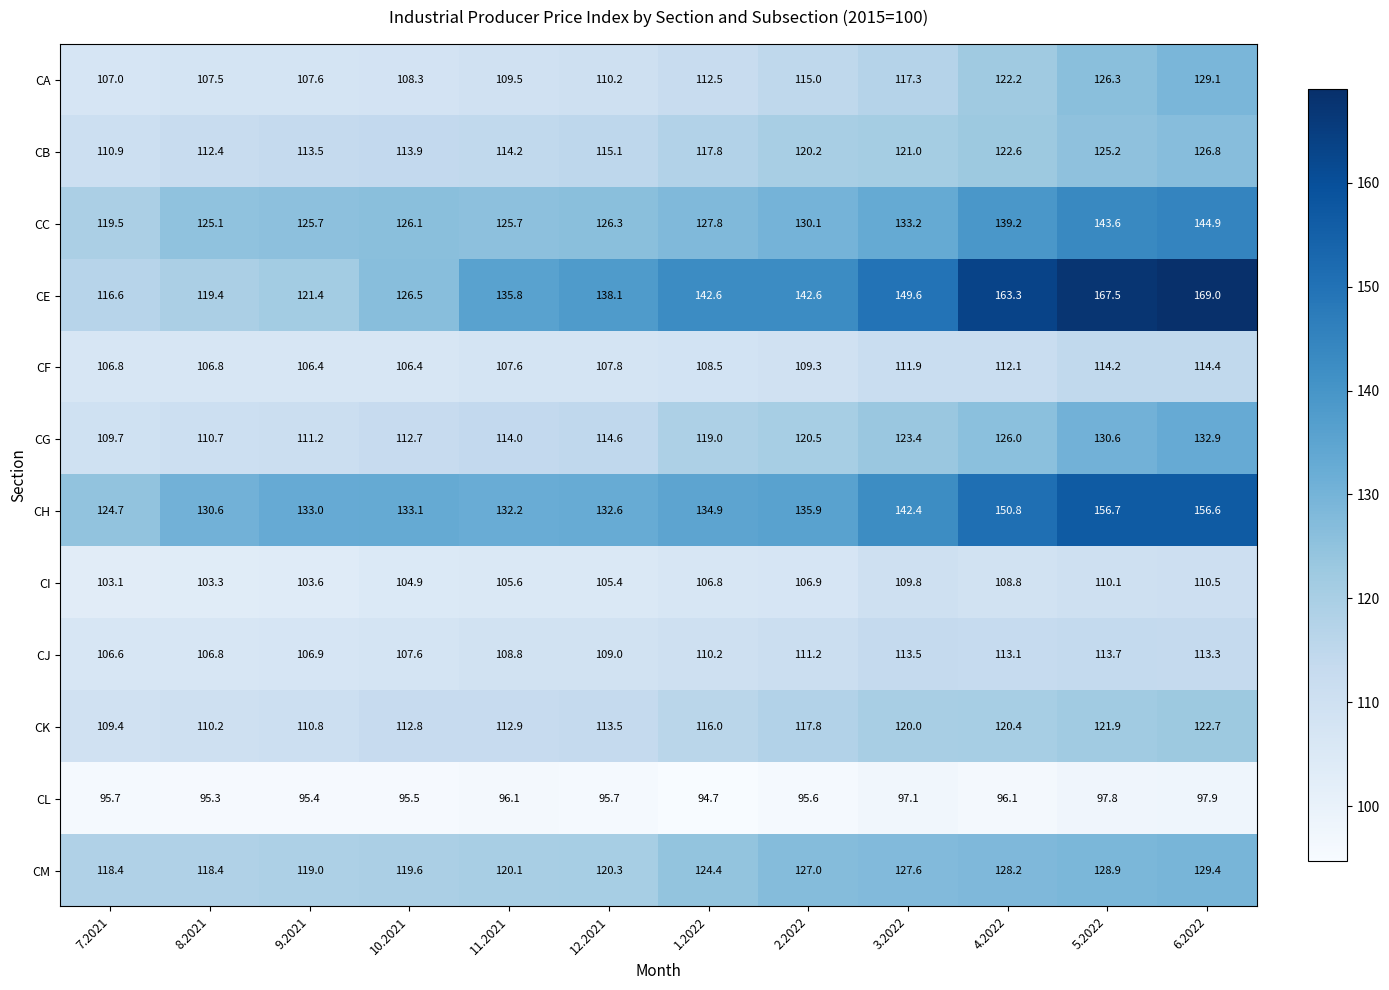

What is the difference between the maximum and minimum values in the CL series?

3.2